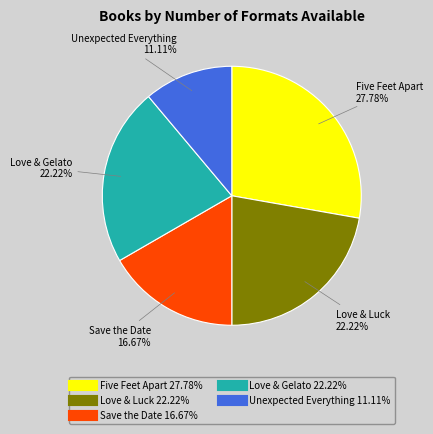

What is the ratio of the value at Love & Luck to the value at Unexpected Everything?

2.0